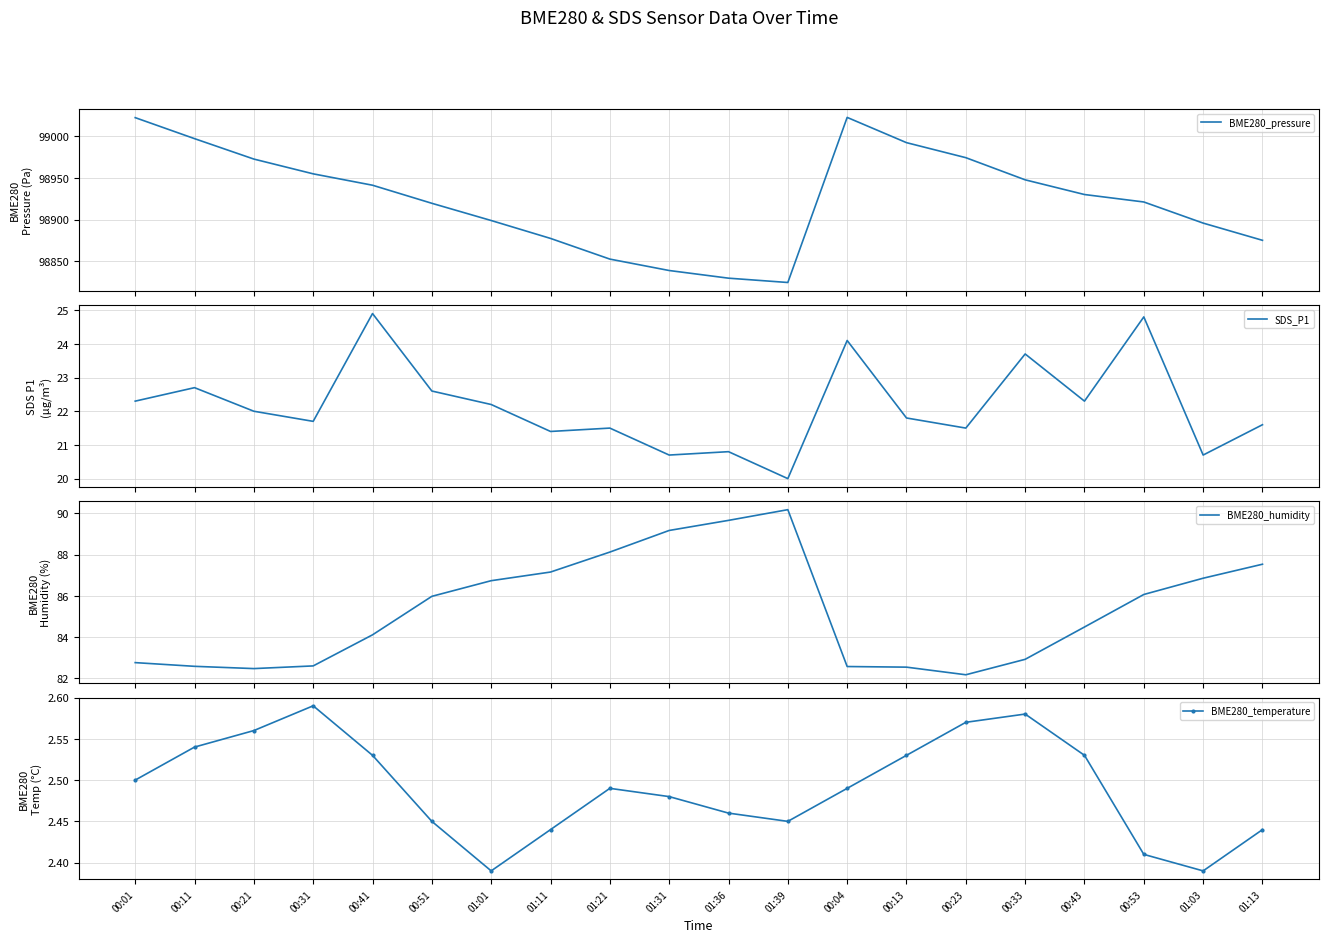

In BME280_humidity, how many points are higher than both neighbors (excluding endpoints)?

1